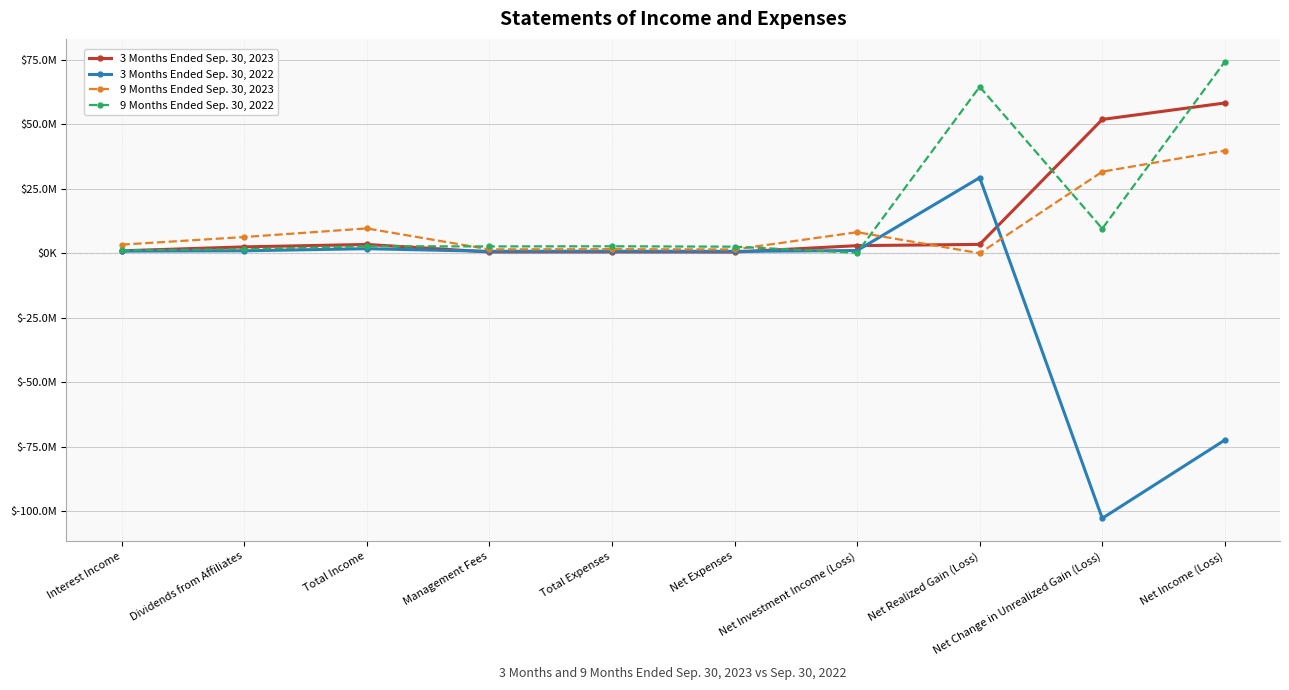

What is the spread (max minus min) of values at Management Fees?

2149546